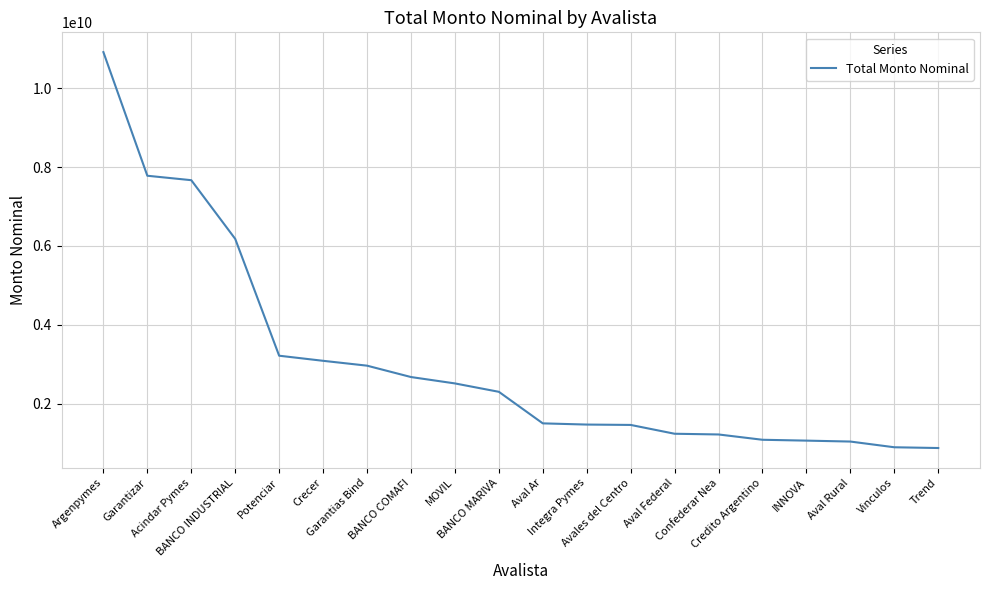

What is the sum of the values at Acindar Pymes and Aval Federal?

8905669568.9